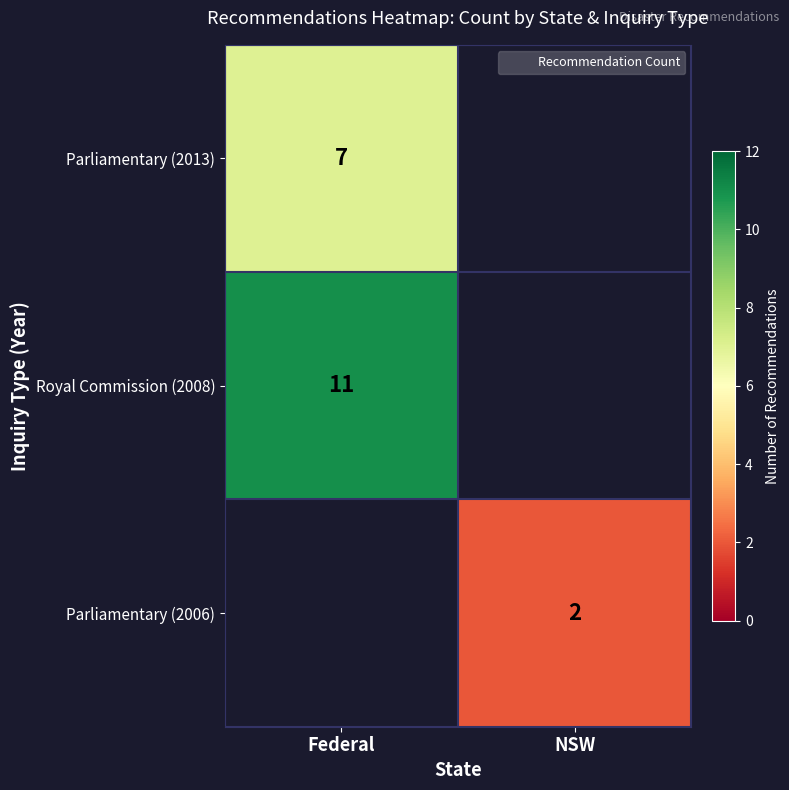

The value of Royal Commission (2008) at Federal is 11.0. True or false?

True